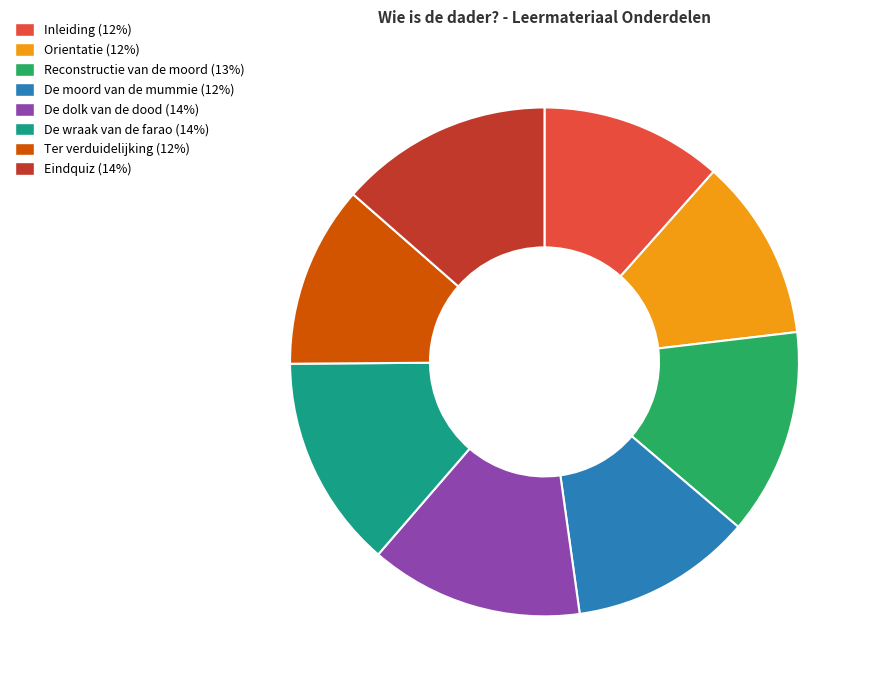

Is it true that De wraak van de farao is 28% of the pie?

False